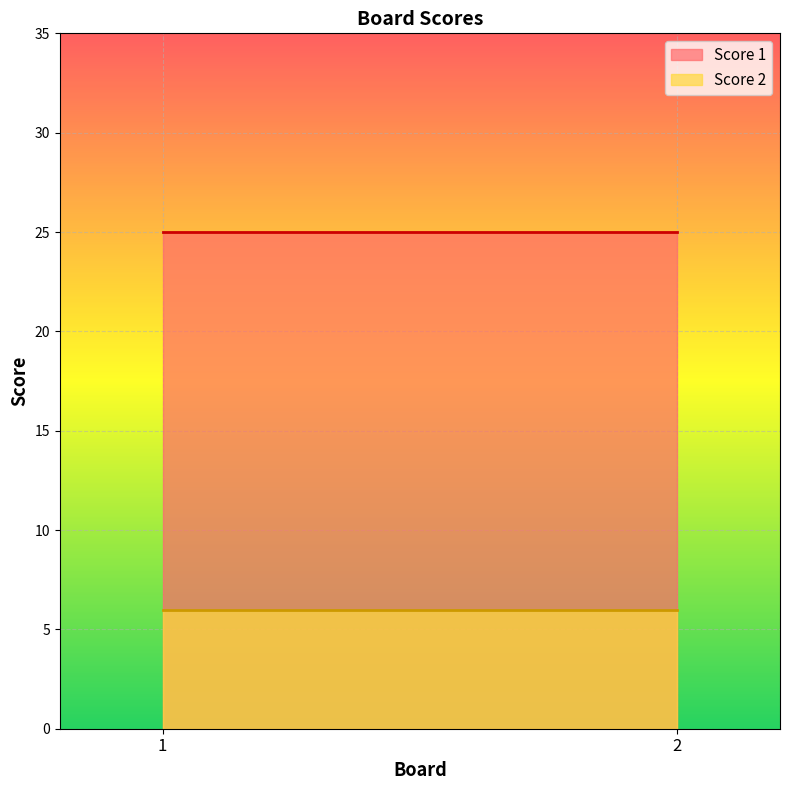

Reading right to left, transcribe all the data shown in this chart.

Score 1: 25	25
Score 2: 6	6